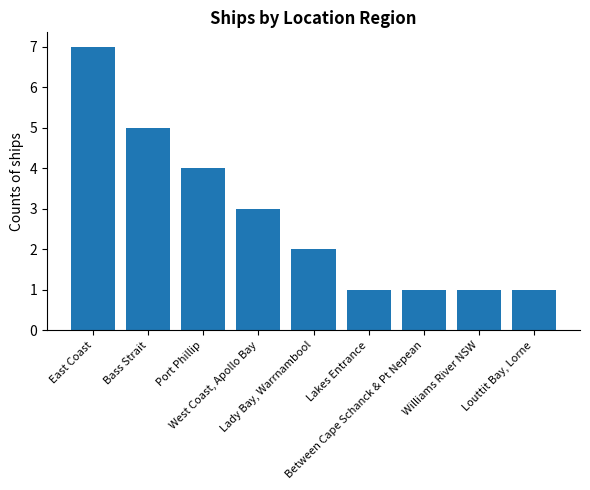

Does the chart contain stacked bars?

No